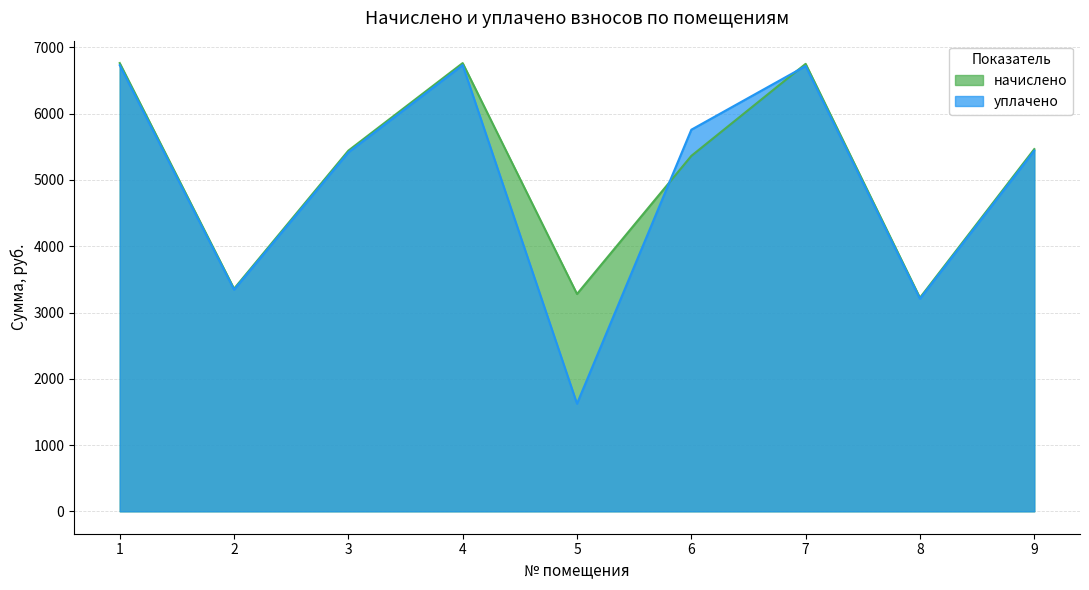

Which label corresponds to the largest value in the chart?

1